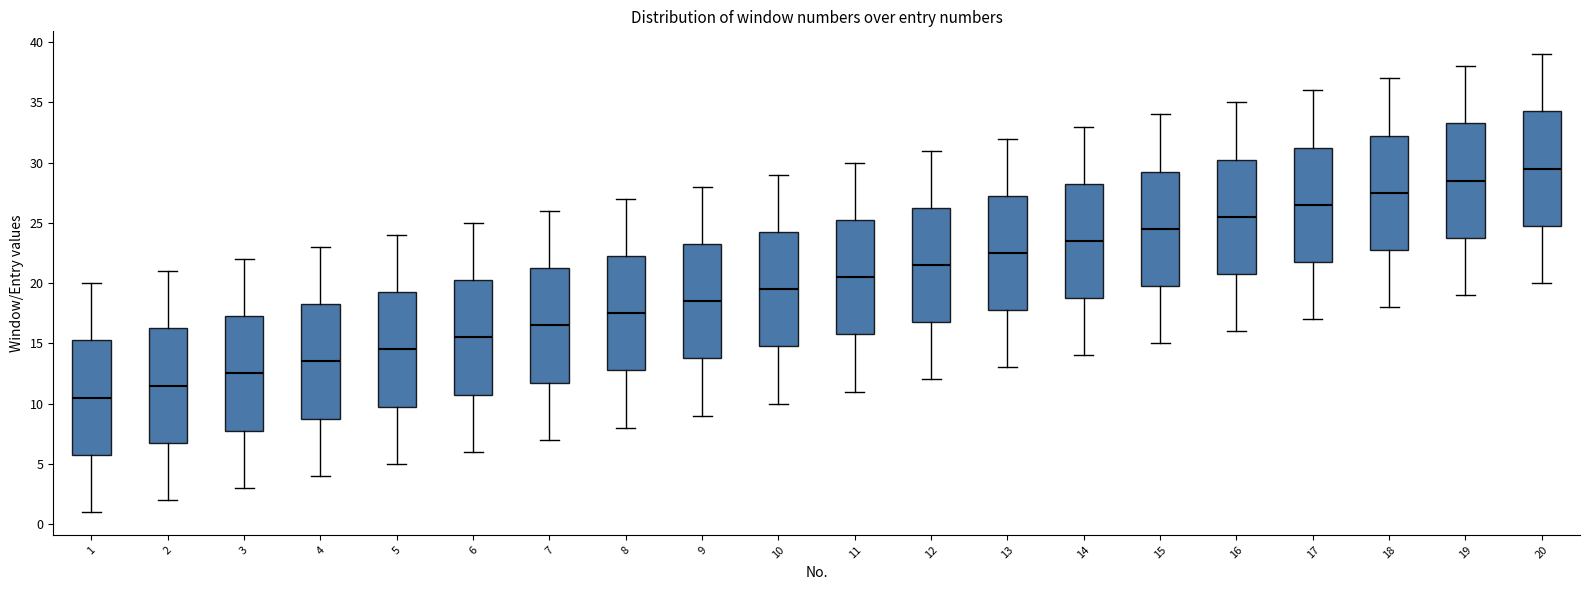

Where does the median line of the box at x = 5 sit on the y-axis? The values are not printed on the chart, so give them approximately, as read against the axis.

14.5